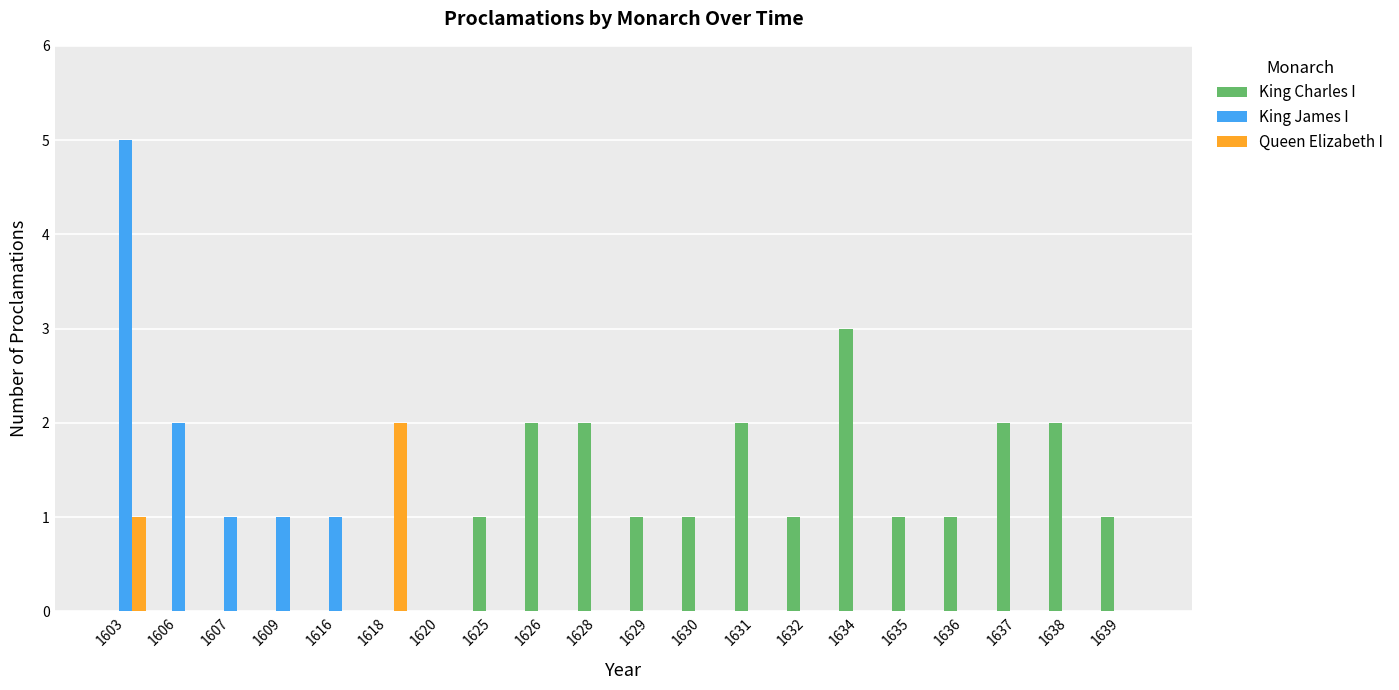

Which series has the largest total across all categories?

King Charles I